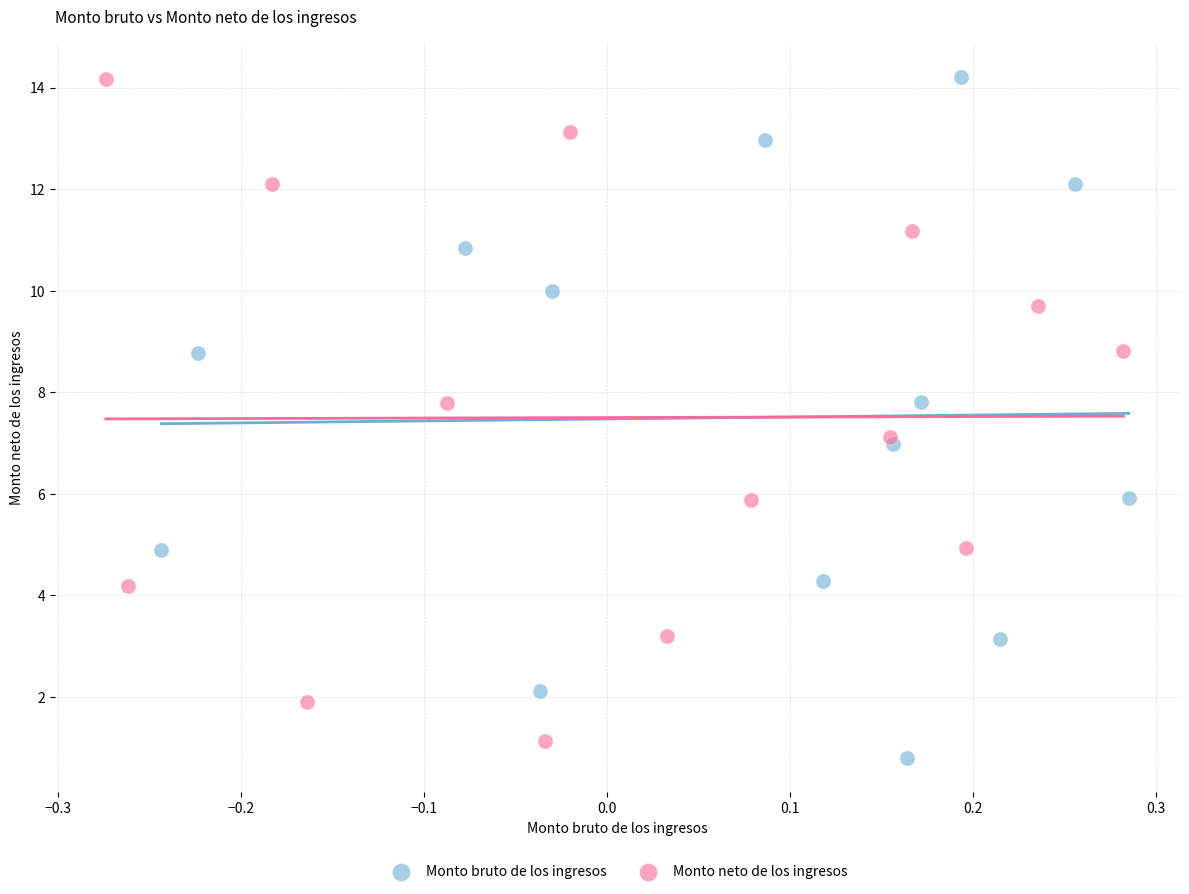

What are all the series names shown in the legend?

Monto bruto de los ingresos, Monto neto de los ingresos